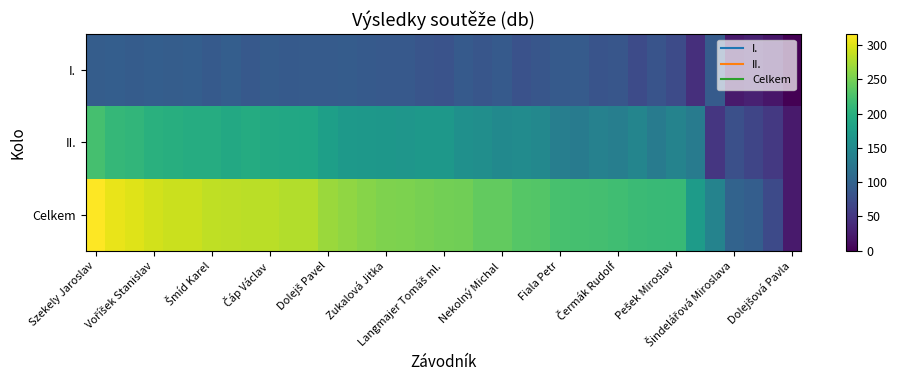

At which category is the sum across all series the highest?

Szekely Jaroslav